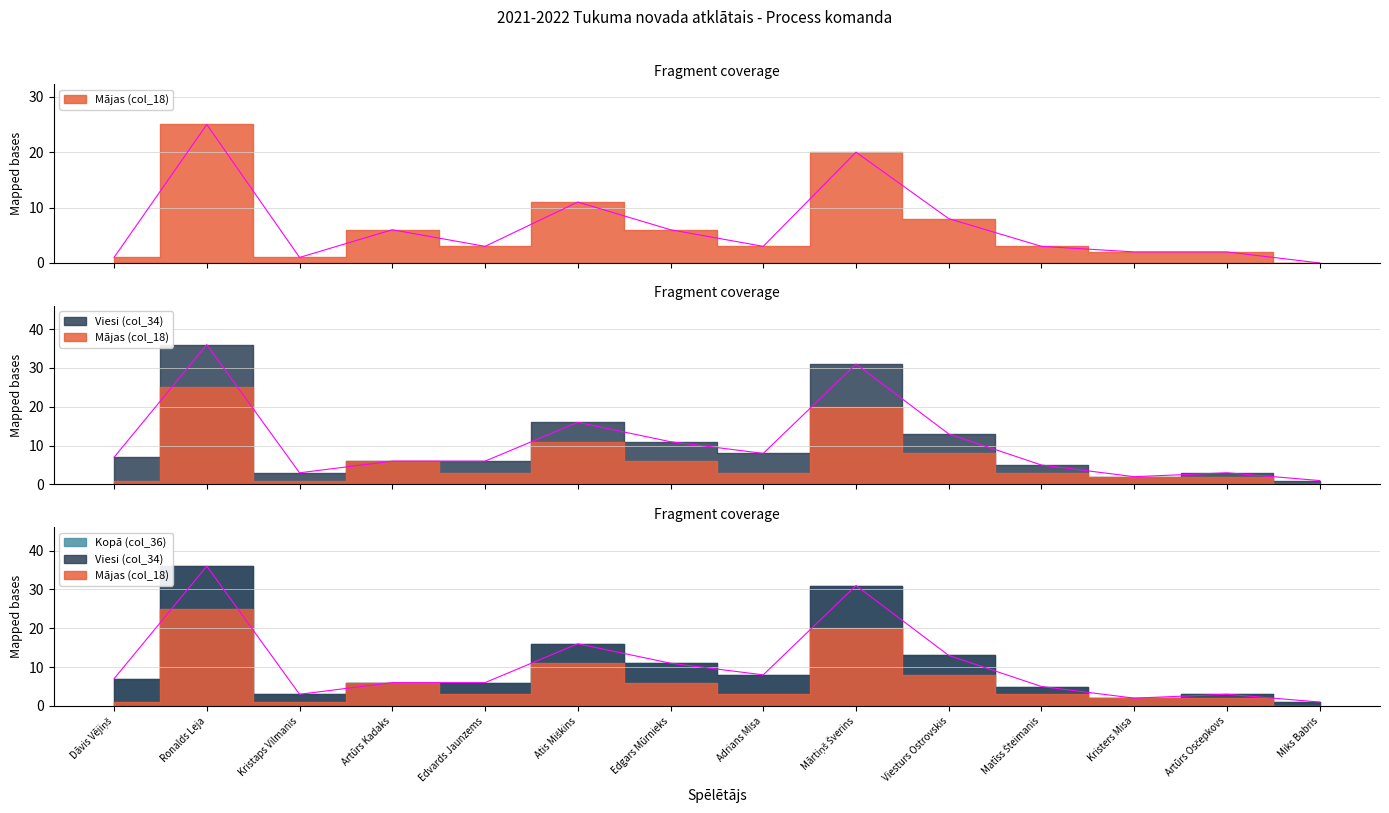

At how many categories does at least one series exceed 22?

2